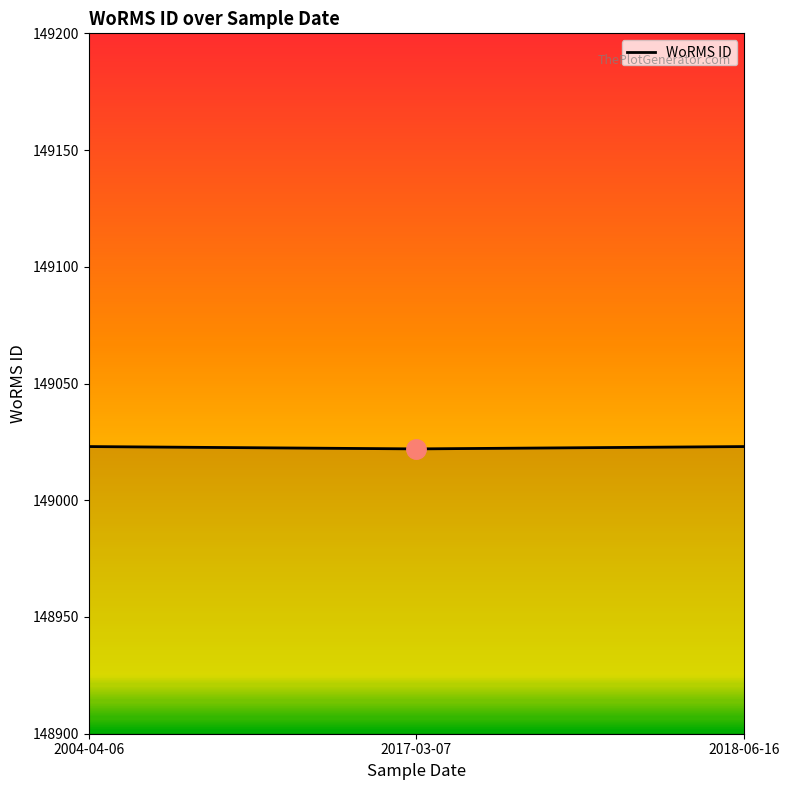

What is the sum of the values at 2017-03-07 and 2018-06-16?

298045